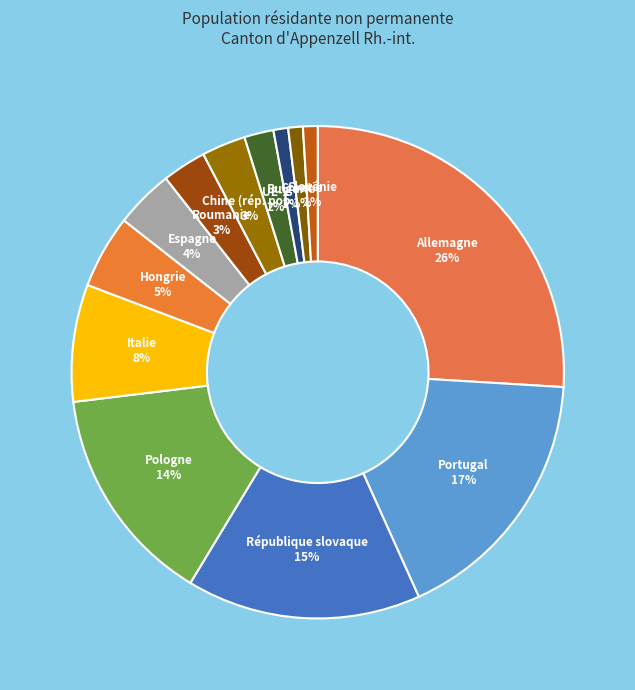

Count the number of slices in the pie.

13